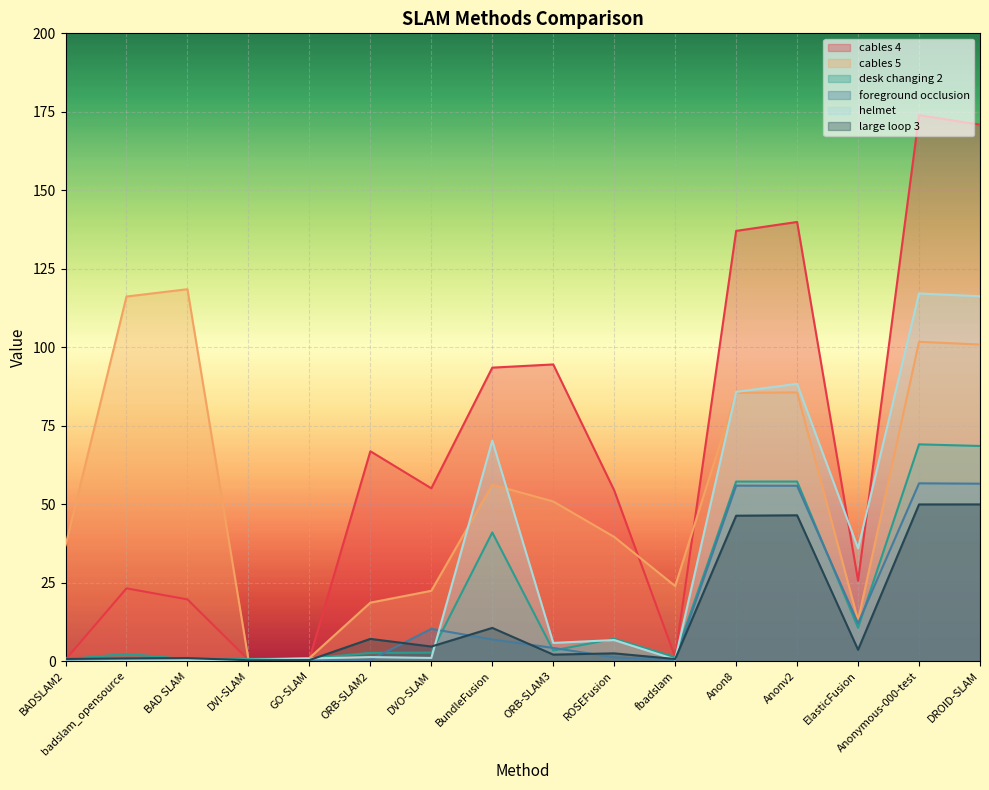

At which label does cables 4 first exceed 55?

ORB-SLAM2